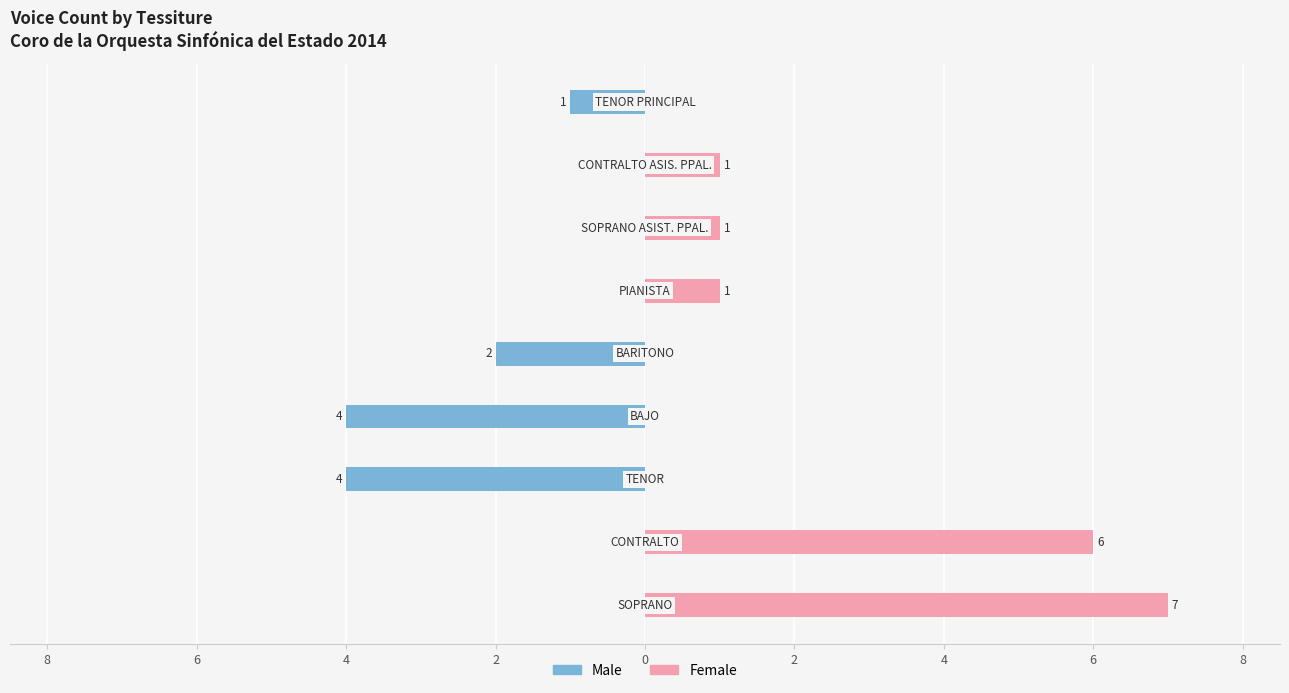

How many data points does each series have?

9